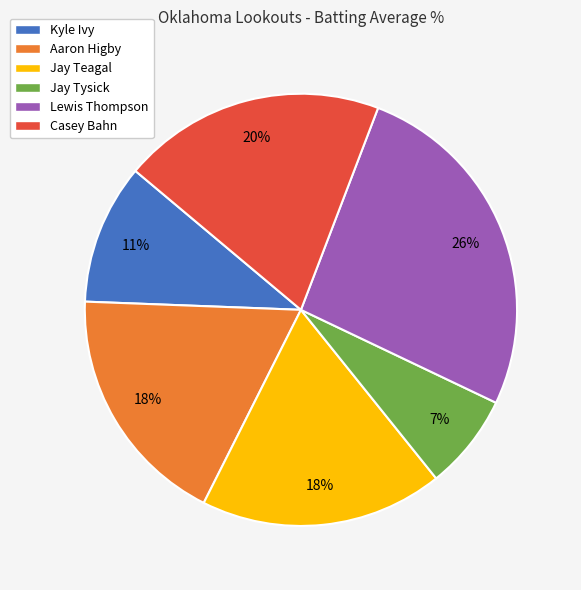

How many segments does this pie chart have?

6